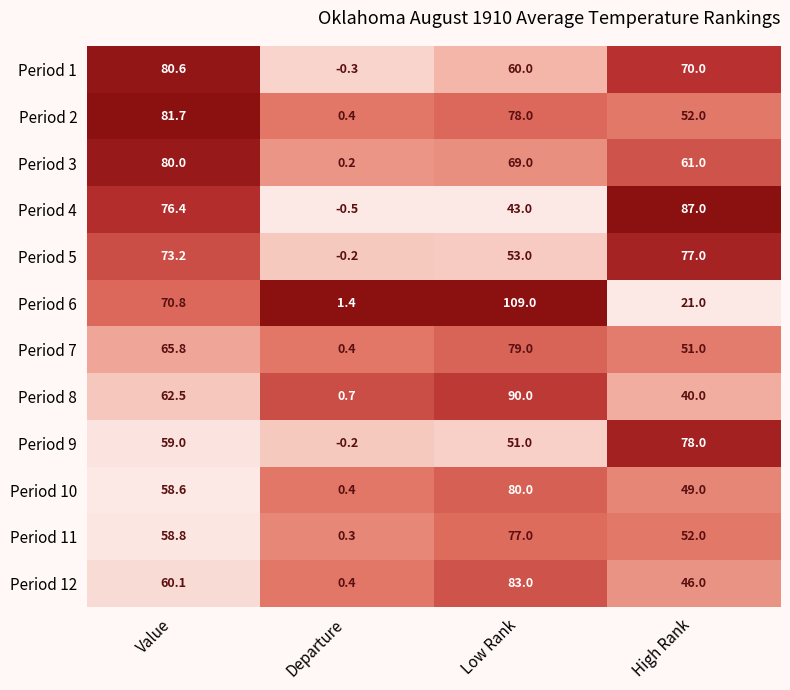

True or false: Period 11 has a value of 32.1 at Value.

False